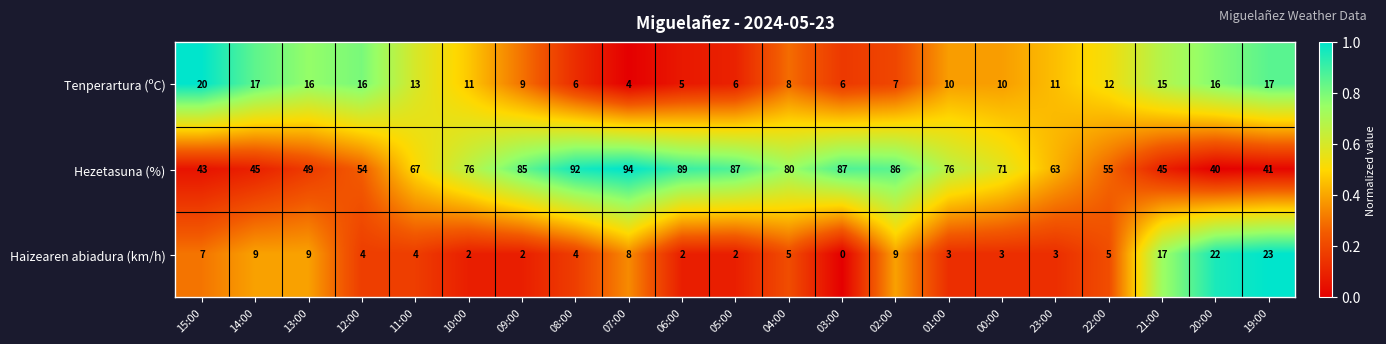

At 19:00, list the series in order from smallest to largest.

Tenperartura (ºC), Haizearen abiadura (km/h), Hezetasuna (%)